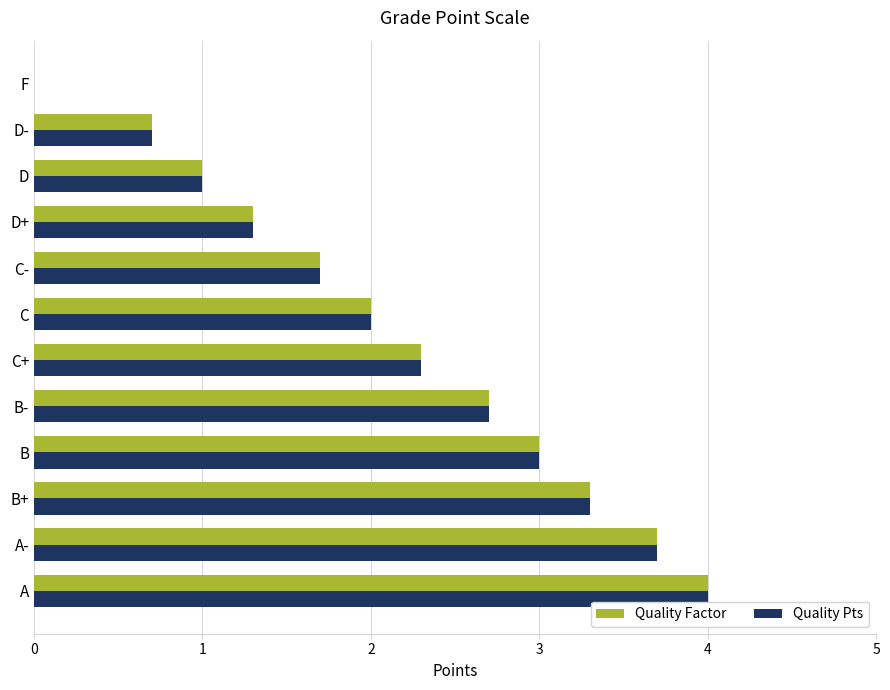

How many positive values does the Quality Pts series have?

11